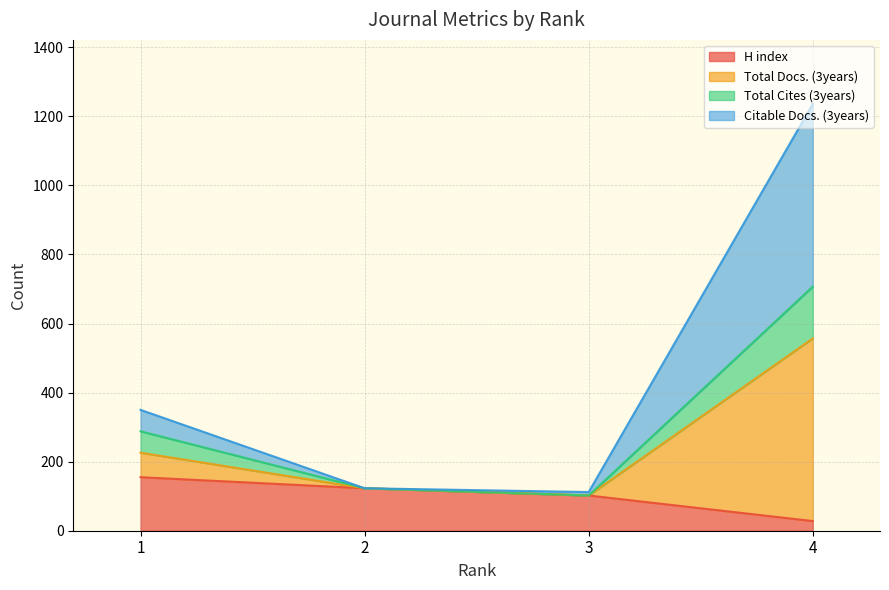

Which series has the largest total across all categories?

Total Docs. (3years)